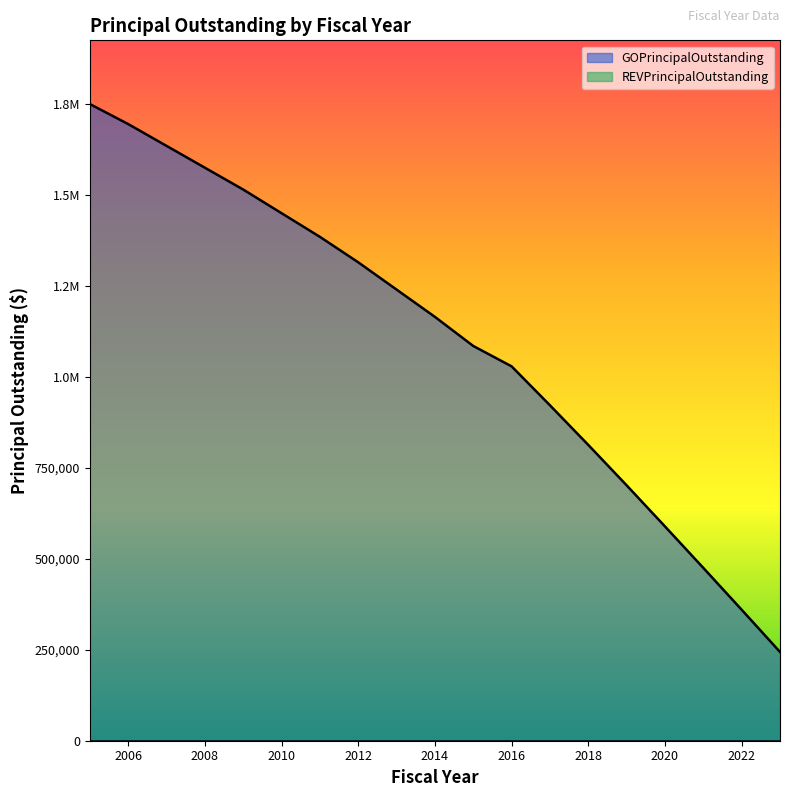

Does the chart have visible grid lines?

No